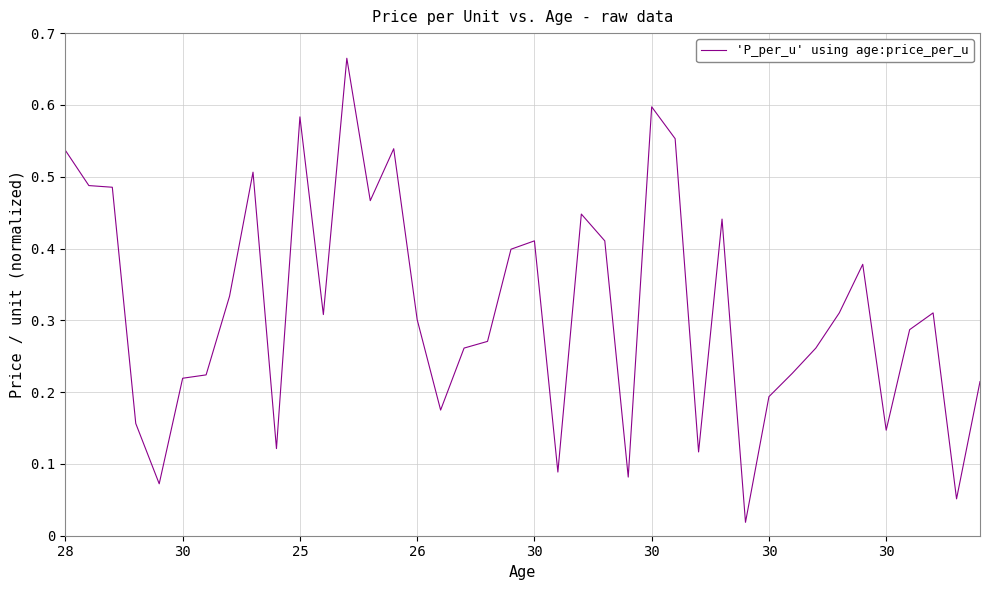

How many lines are shown in the chart?

1